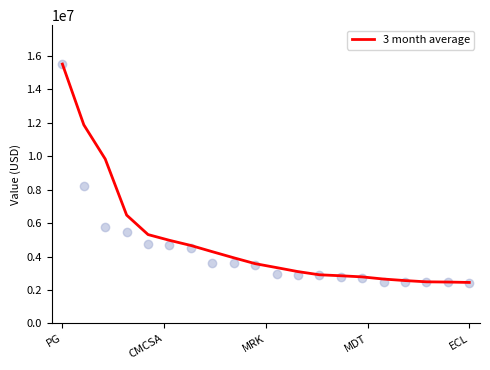

Is it true that 3 month average equals 3688188.0 at ECL?

False